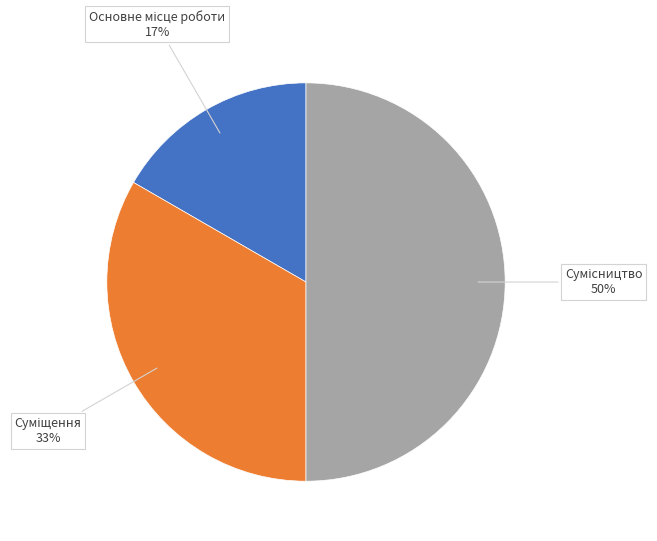

Count the number of slices in the pie.

3